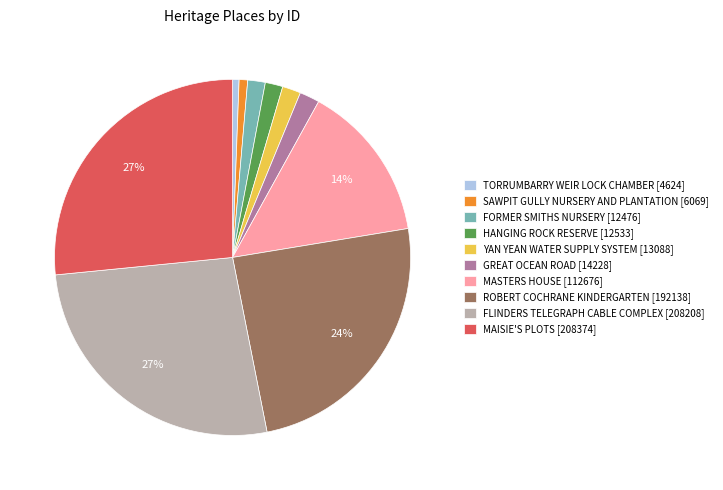

Is SAWPIT GULLY NURSERY AND PLANTATION [6069] the majority of the pie?

No